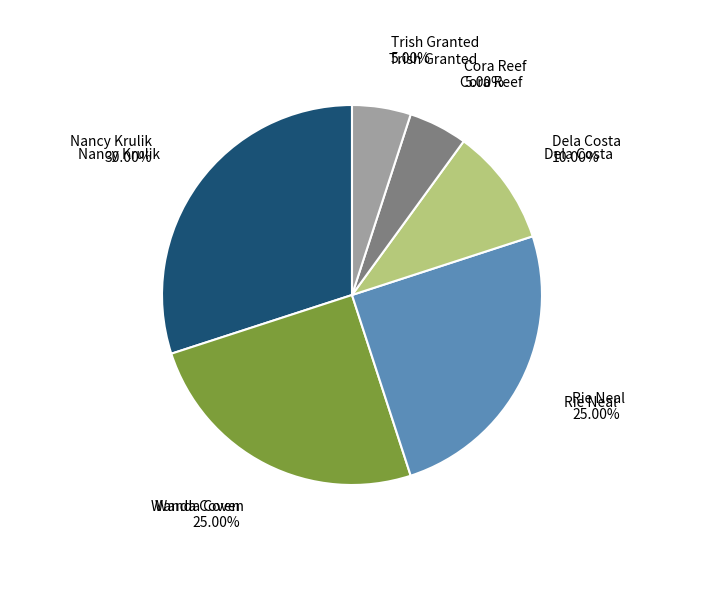

What is the largest slice in the pie chart?

Nancy Krulik